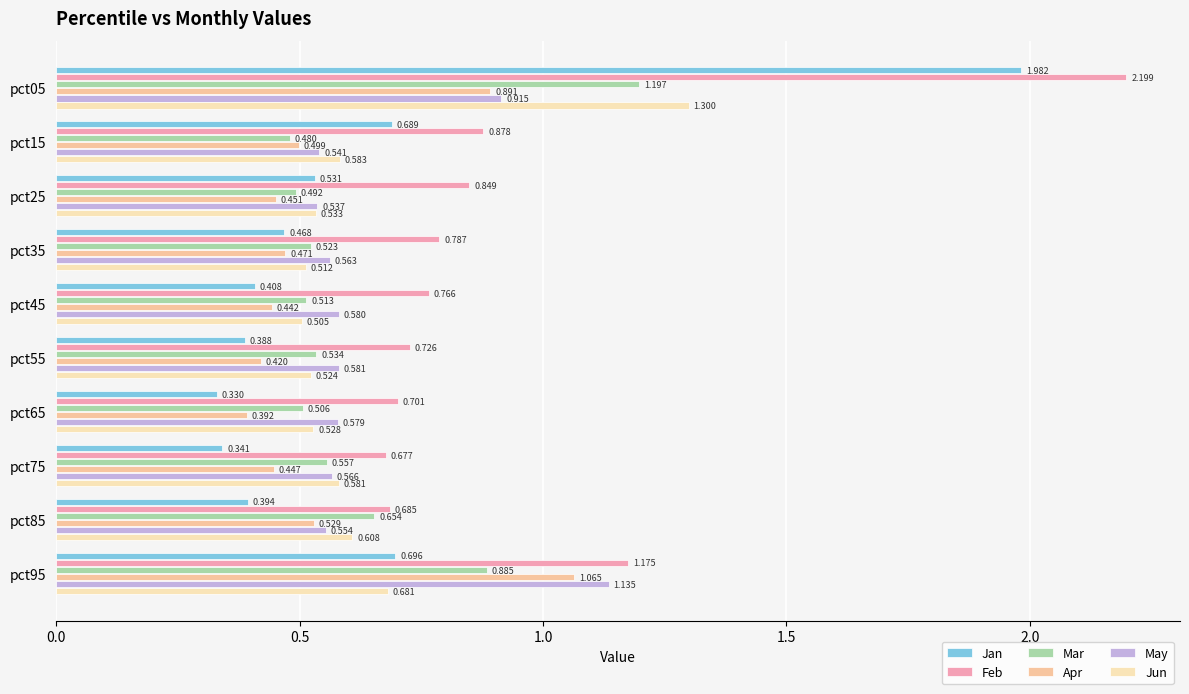

What is the maximum value shown in the chart?

2.2